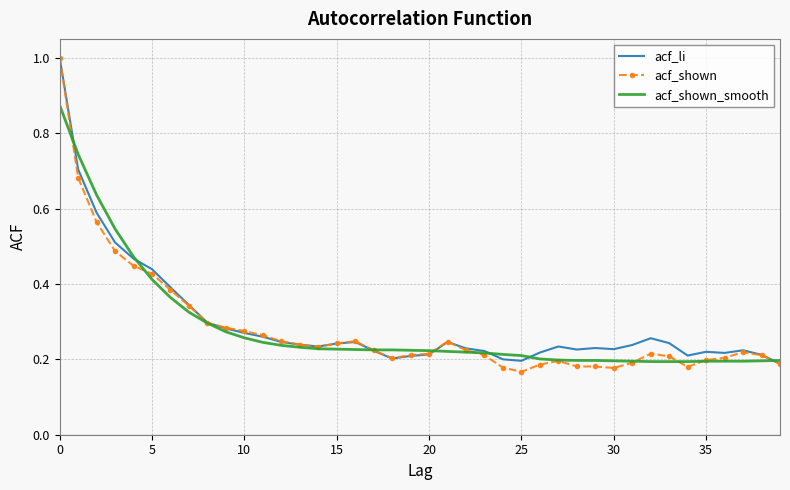

Which series has the largest range (max minus min)?

acf_shown